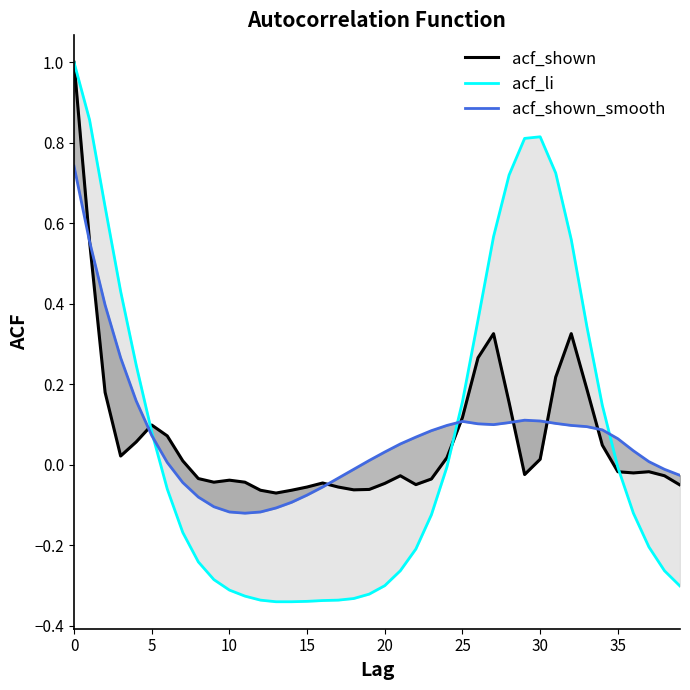

Does the chart display data point markers on the line(s)?

No